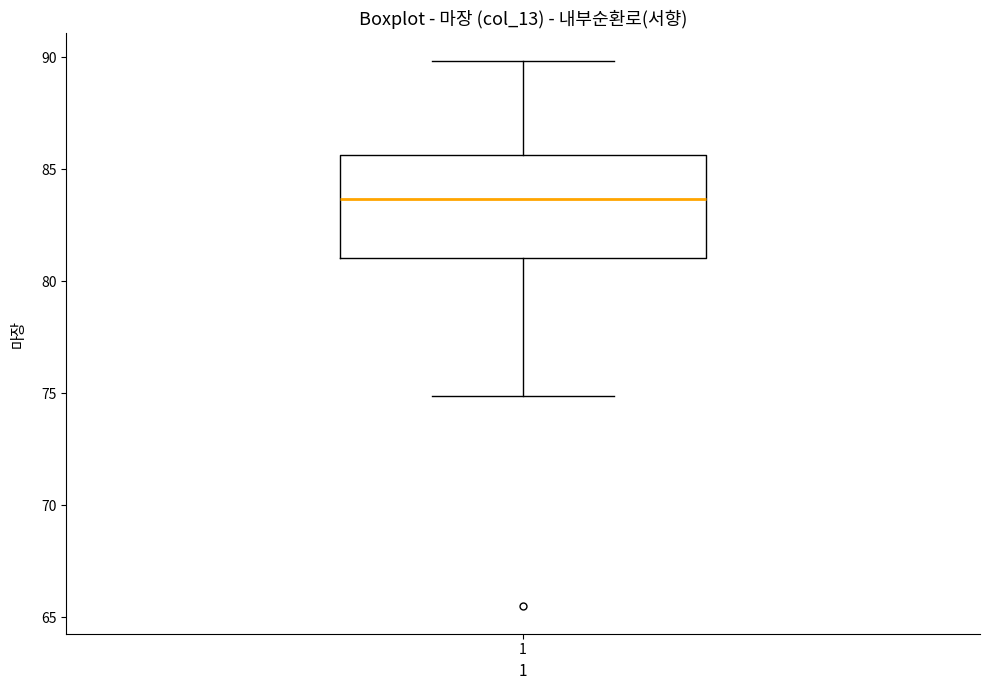

Read this box plot against the y-axis: the position of the median line, the range covered by the box, and the ends of both whiskers. The values are not printed on the chart, so give them approximately, as read against the axis.

median 83.5, box 81.0 to 85.5, whiskers 75.0 to 90.0